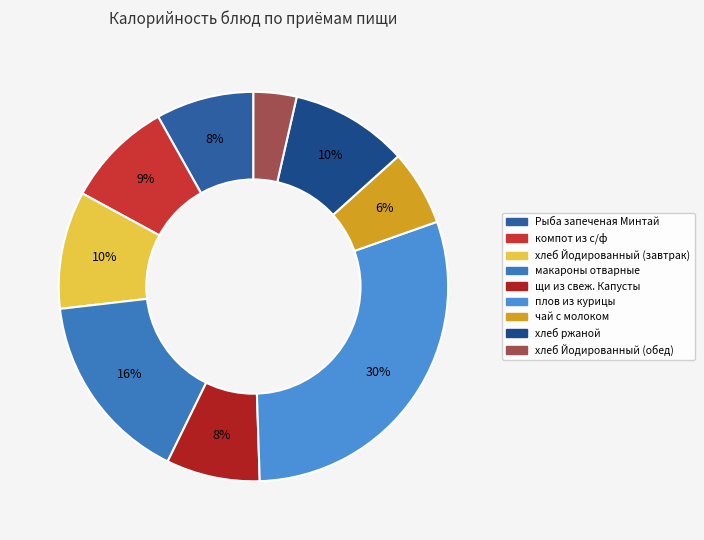

To the nearest percent, what is the difference between the макароны отварные and хлеб Йодированный (завтрак) slice percentages?

6%